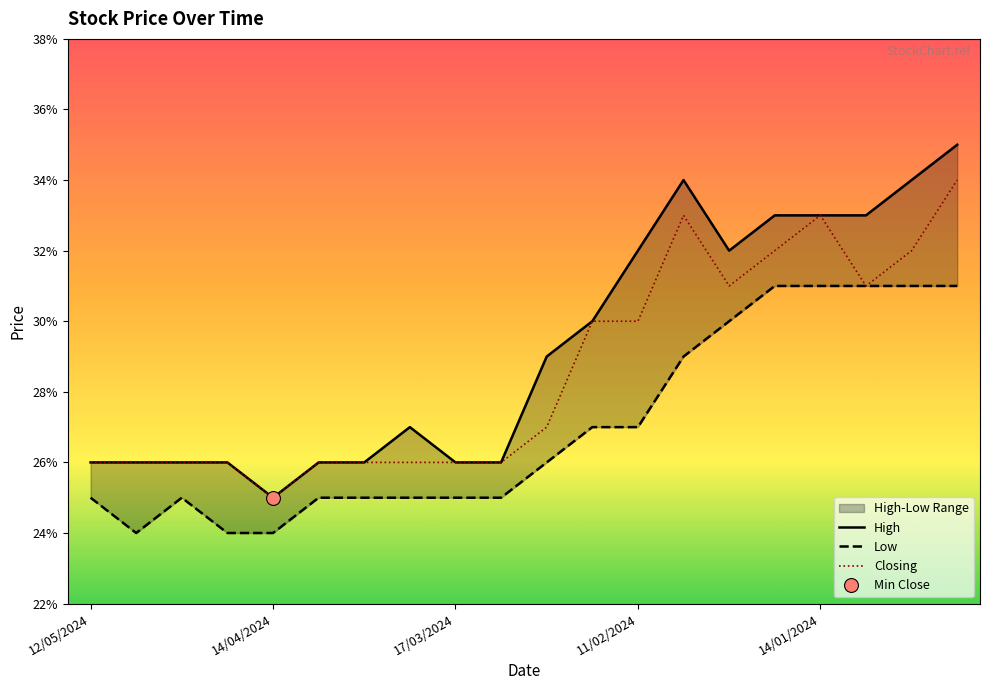

Reading right to left, extract all data points from this chart.

High: 0.3	0.3	0.3	0.3	0.3	0.3	0.3	0.3	0.3	0.3	0.3	0.3	0.3	0.3	0.3	0.2	0.3	0.3	0.3	0.3
Low: 0.3	0.3	0.3	0.3	0.3	0.3	0.3	0.3	0.3	0.3	0.2	0.2	0.2	0.2	0.2	0.2	0.2	0.2	0.2	0.2
Closing: 0.3	0.3	0.3	0.3	0.3	0.3	0.3	0.3	0.3	0.3	0.3	0.3	0.3	0.3	0.3	0.2	0.3	0.3	0.3	0.3